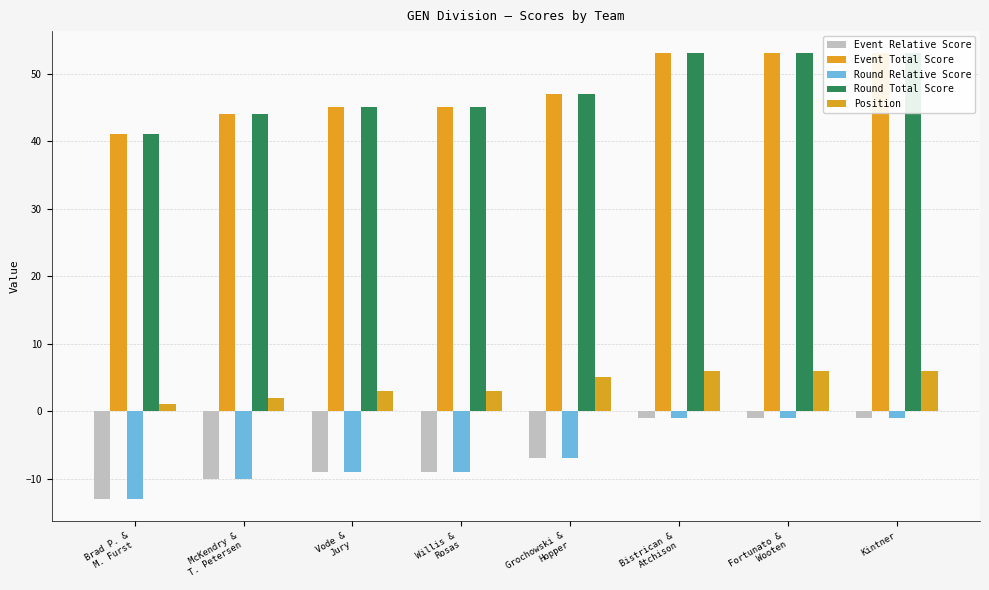

Which series has the largest total across all categories?

Event Total Score